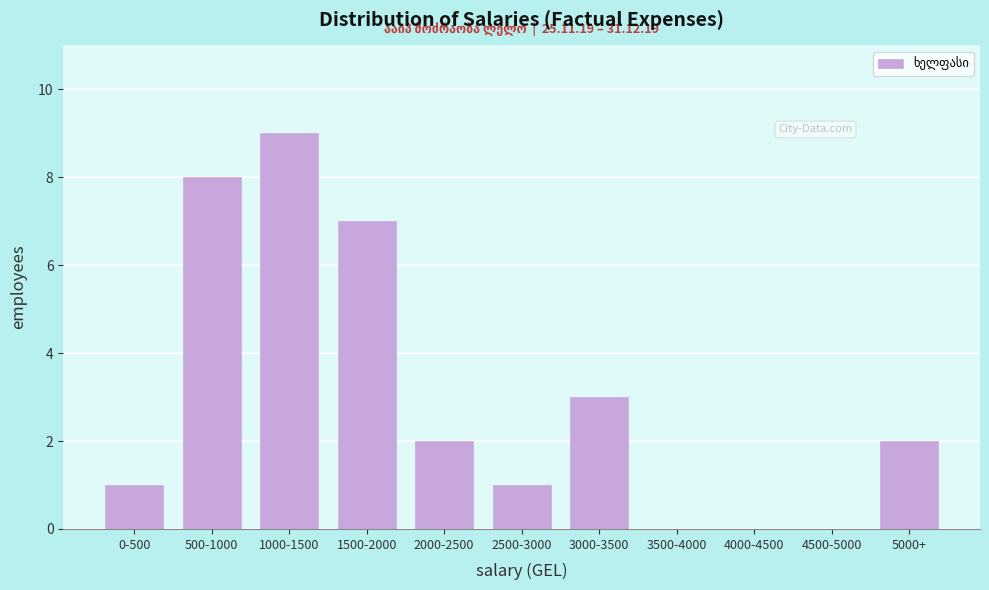

Reading right to left, what are all the values shown in this chart?

5000+=2	4500-5000=0	4000-4500=0	3500-4000=0	3000-3500=3	2500-3000=1	2000-2500=2	1500-2000=7	1000-1500=9	500-1000=8	0-500=1